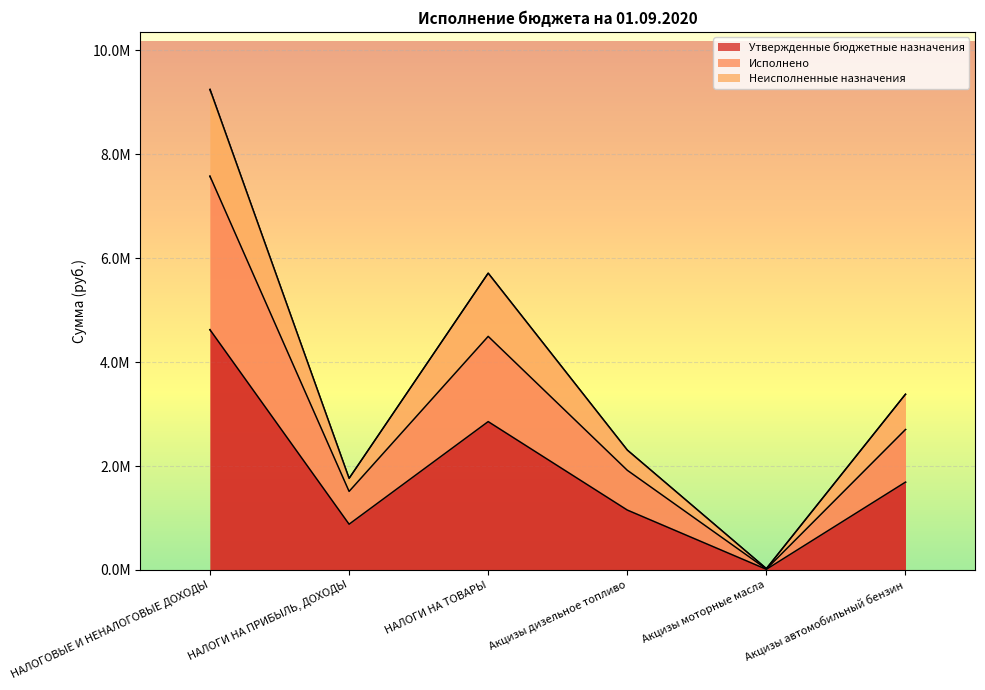

Reading right to left, what are all the values shown in this chart?

Утвержденные бюджетные назначения: 1690000.0	12000.0	1152800.0	2854800.0	880200.0	4623000.0
Исполнено: 2702760.8	17217.7	1918070.2	4495057.2	1511369.3	7577156.0
Неисполненные назначения: 3380000.0	24000.0	2305600.0	5709600.0	1760400.0	9246000.0